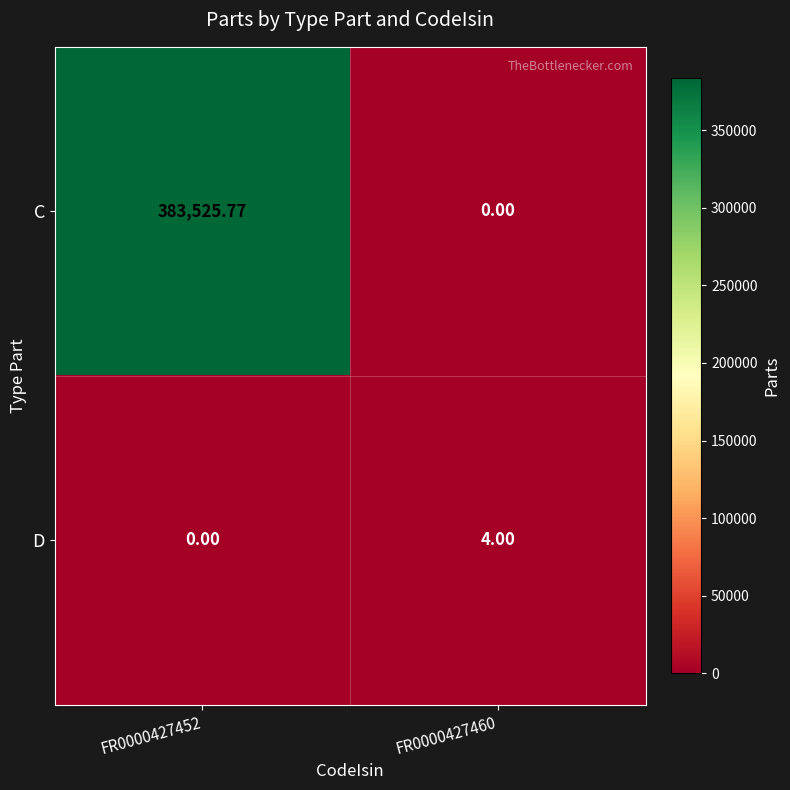

How many categories are shown in the chart?

2